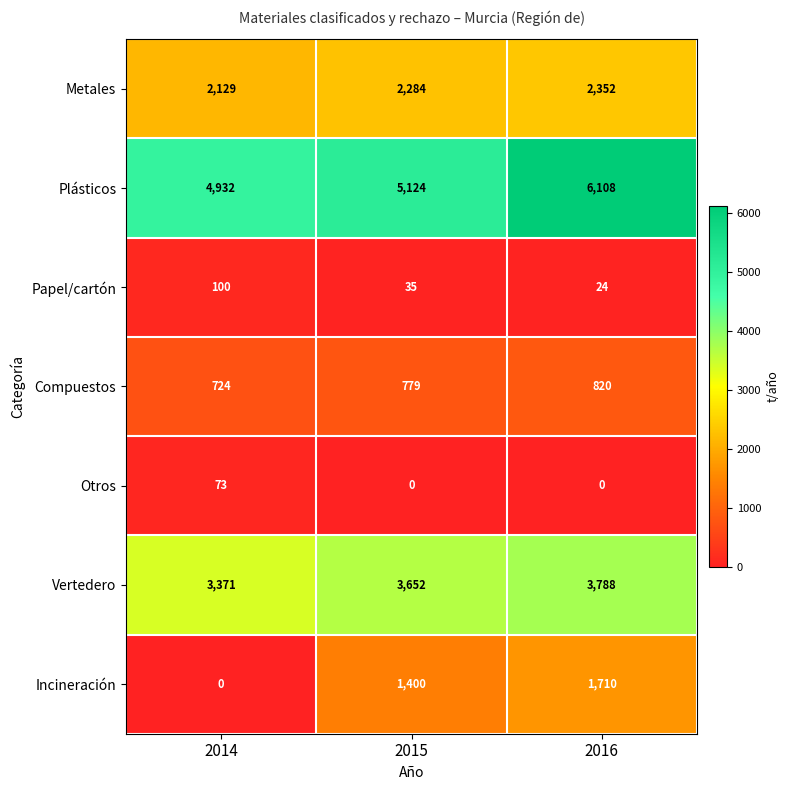

List the series in order of their peak value, highest first.

Plásticos, Vertedero, Metales, Incineración, Compuestos, Papel/cartón, Otros